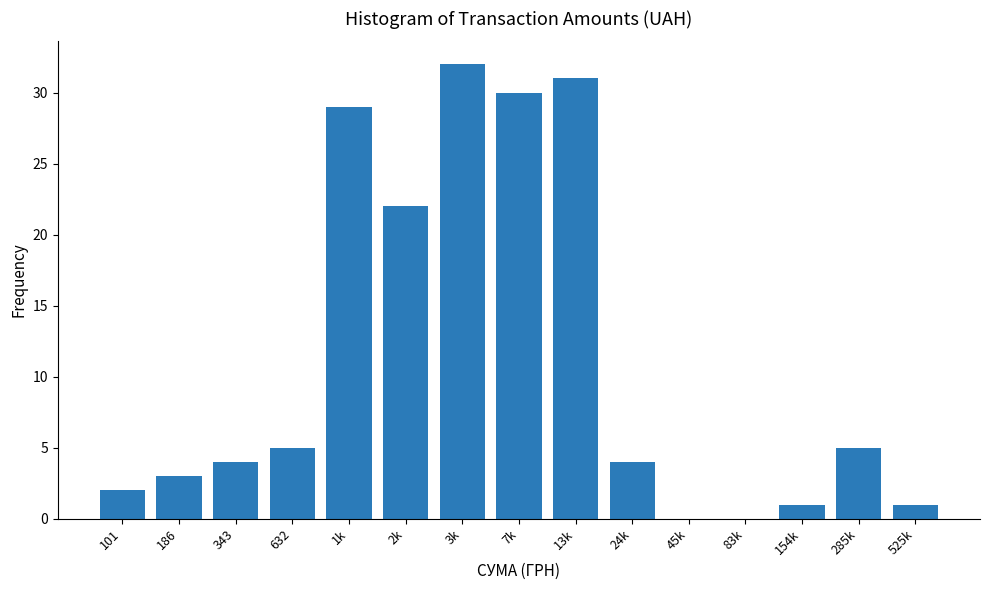

Reading left to right, what are all the values shown in this chart?

101=2	186=3	343=4	632=5	1k=29	2k=22	3k=32	7k=30	13k=31	24k=4	45k=0	83k=0	154k=1	285k=5	525k=1